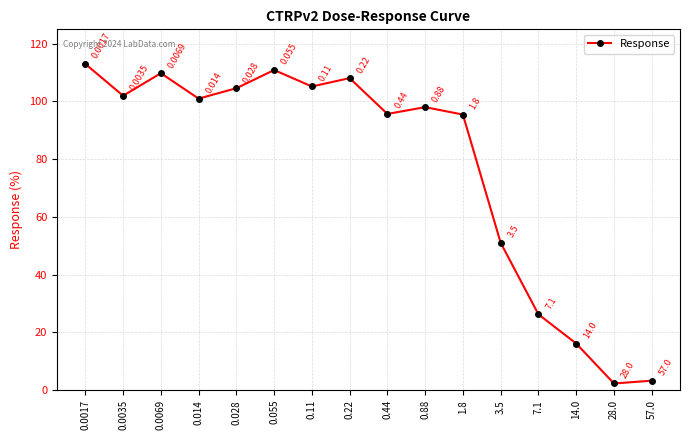

True or false: there are more than 2 points higher than both neighbors.

True